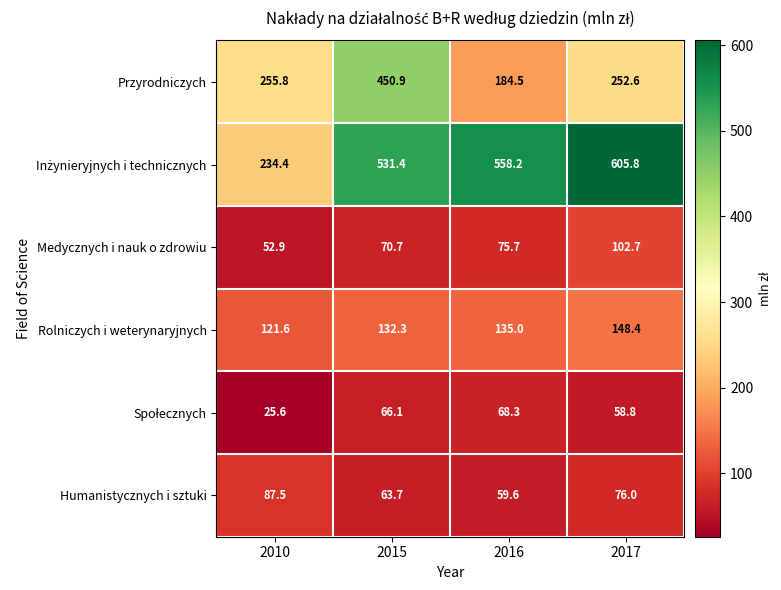

At how many categories does at least one series exceed 103?

4